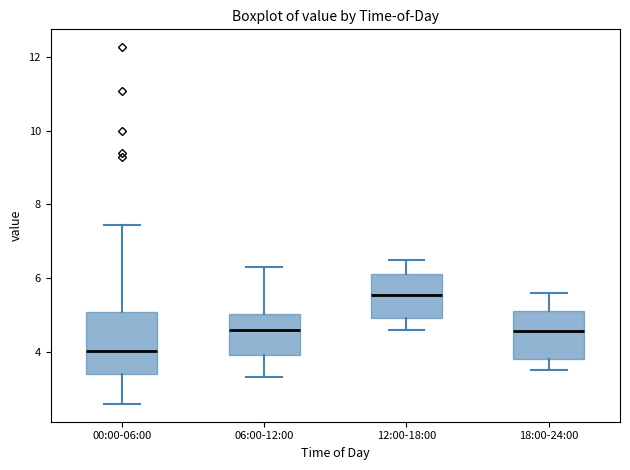

Reading left to right, transcribe this box plot: for each box, give where its median line is, the range the box spans, and where its two whiskers end, as read against the y-axis. The values are not printed on the chart, so give them approximately, as read against the axis.

00:00-06:00: median 4.0, box 3.4 to 5.0, whiskers 2.6 to 7.4
06:00-12:00: median 4.6, box 4.0 to 5.0, whiskers 3.4 to 6.4
12:00-18:00: median 5.6, box 5.0 to 6.2, whiskers 4.6 to 6.6
18:00-24:00: median 4.6, box 3.8 to 5.2, whiskers 3.6 to 5.6